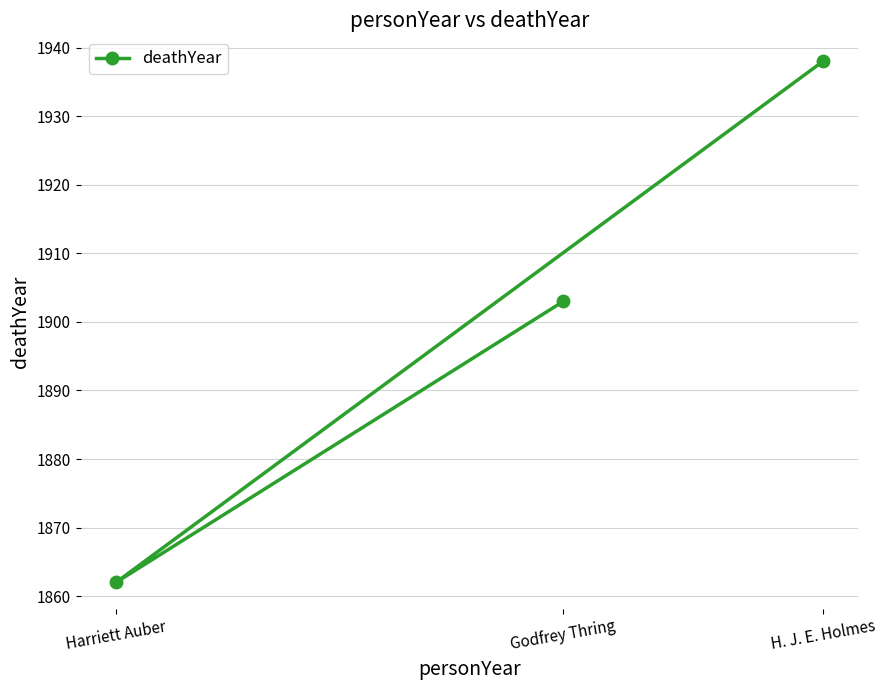

Is it true that the value at Harriett Auber is 2908?

False